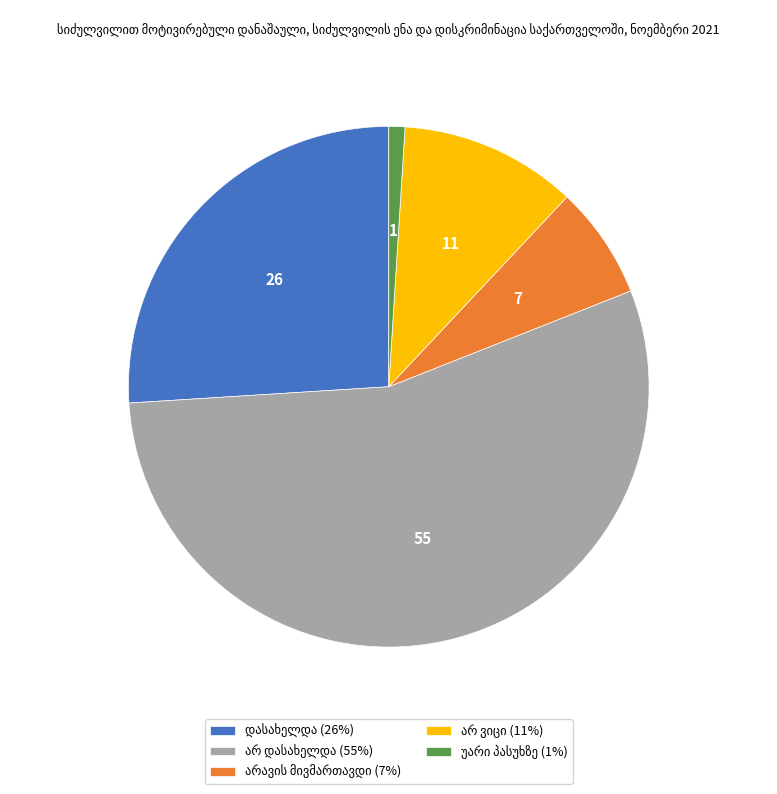

Is there a majority slice in this chart?

Yes